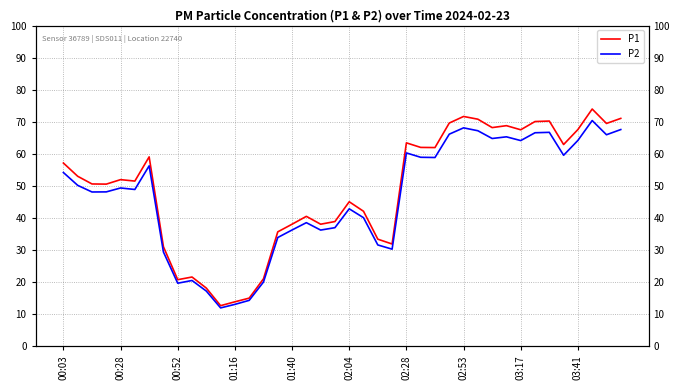

True or false: P1 has a value of 89.2 at 30.

False